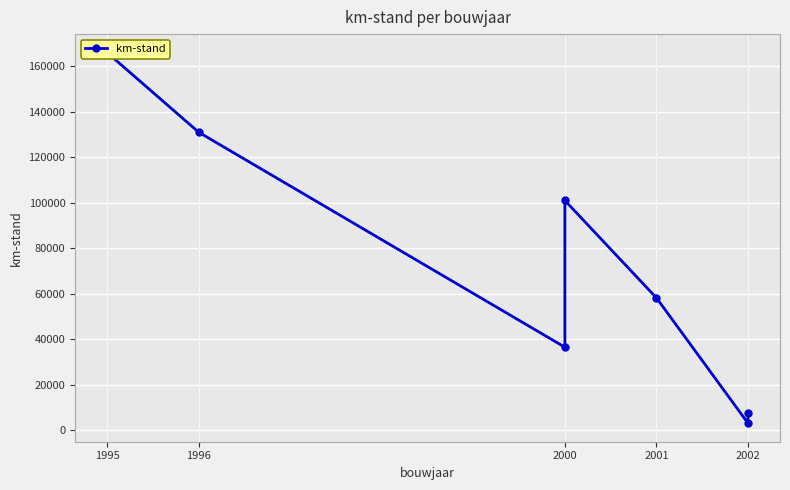

Reading right to left, extract all data points from this chart.

7500	3100	58200	101000	36500	131000	166000